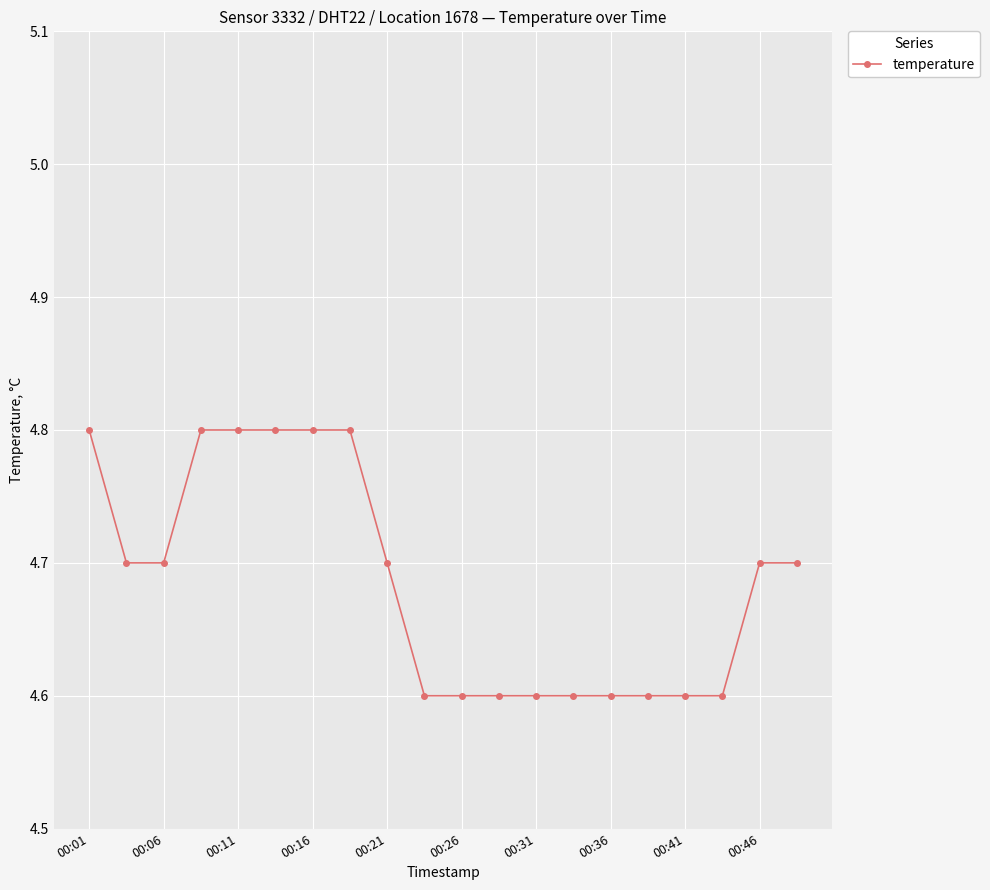

What is the smallest value displayed?

4.6